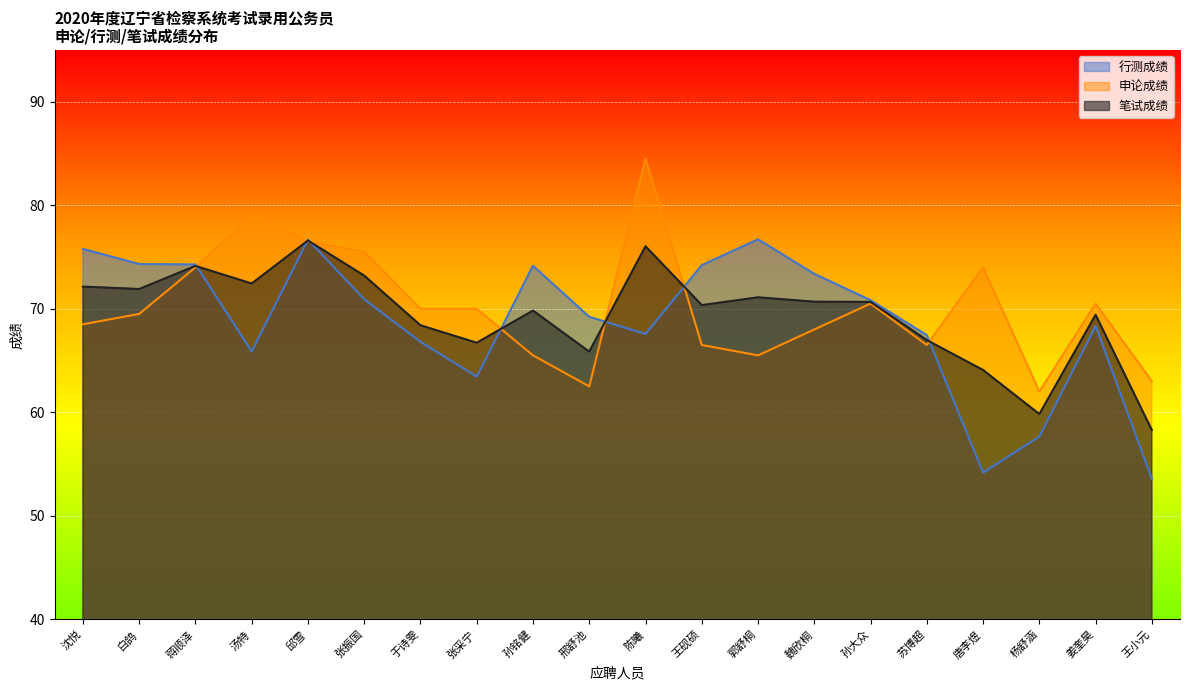

How many values in the 行测成绩 series exceed 70?

10